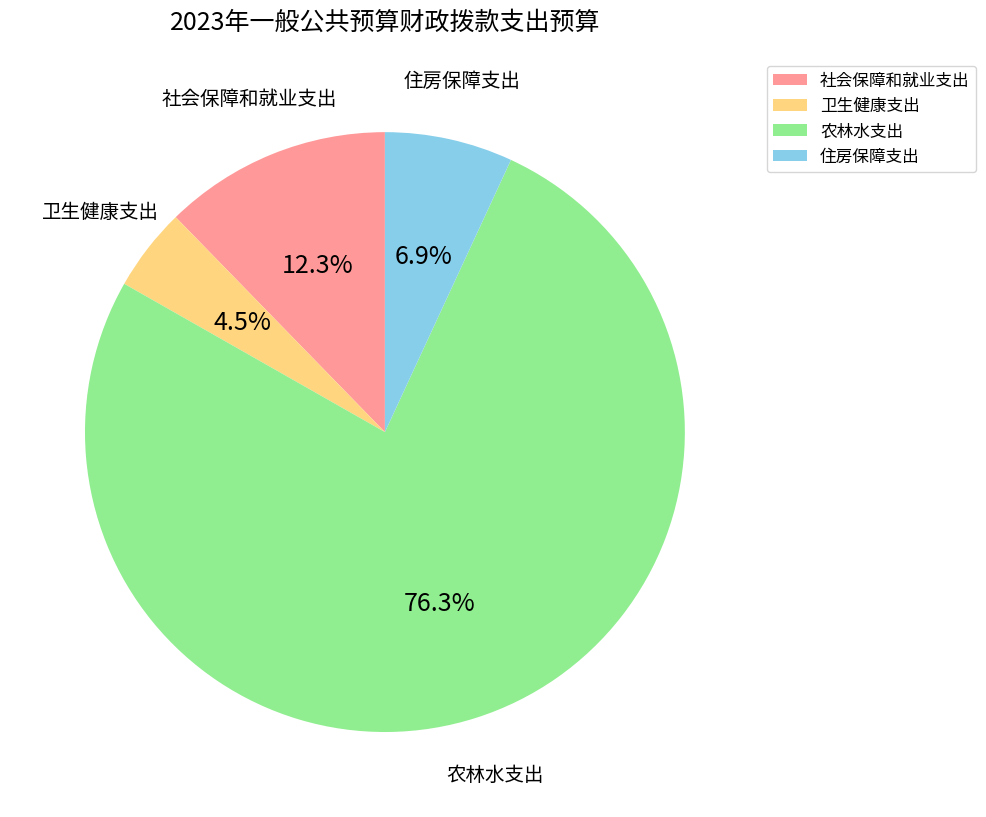

True or false: 农林水支出 accounts for 87% of the total.

False